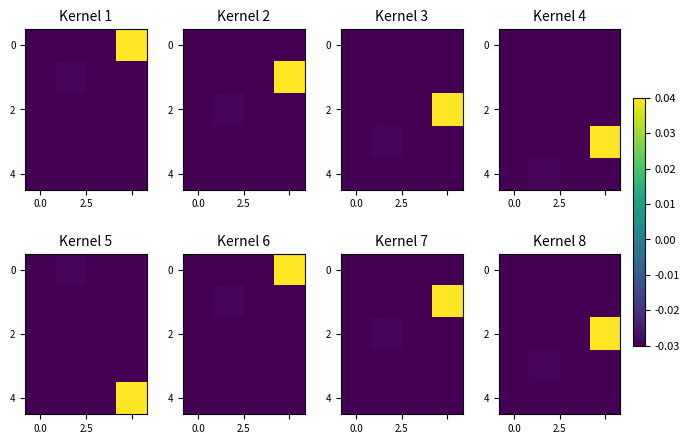

How many categories are shown in the chart?

4